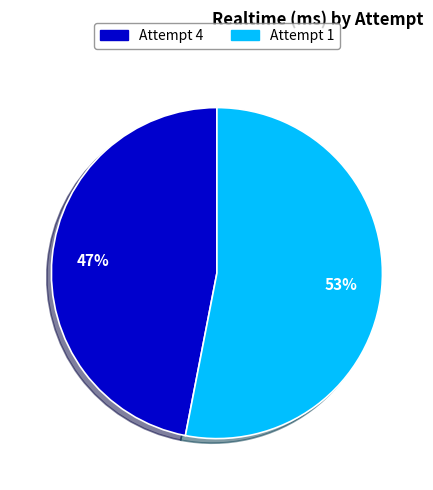

Is Attempt 1 the majority of the pie?

Yes